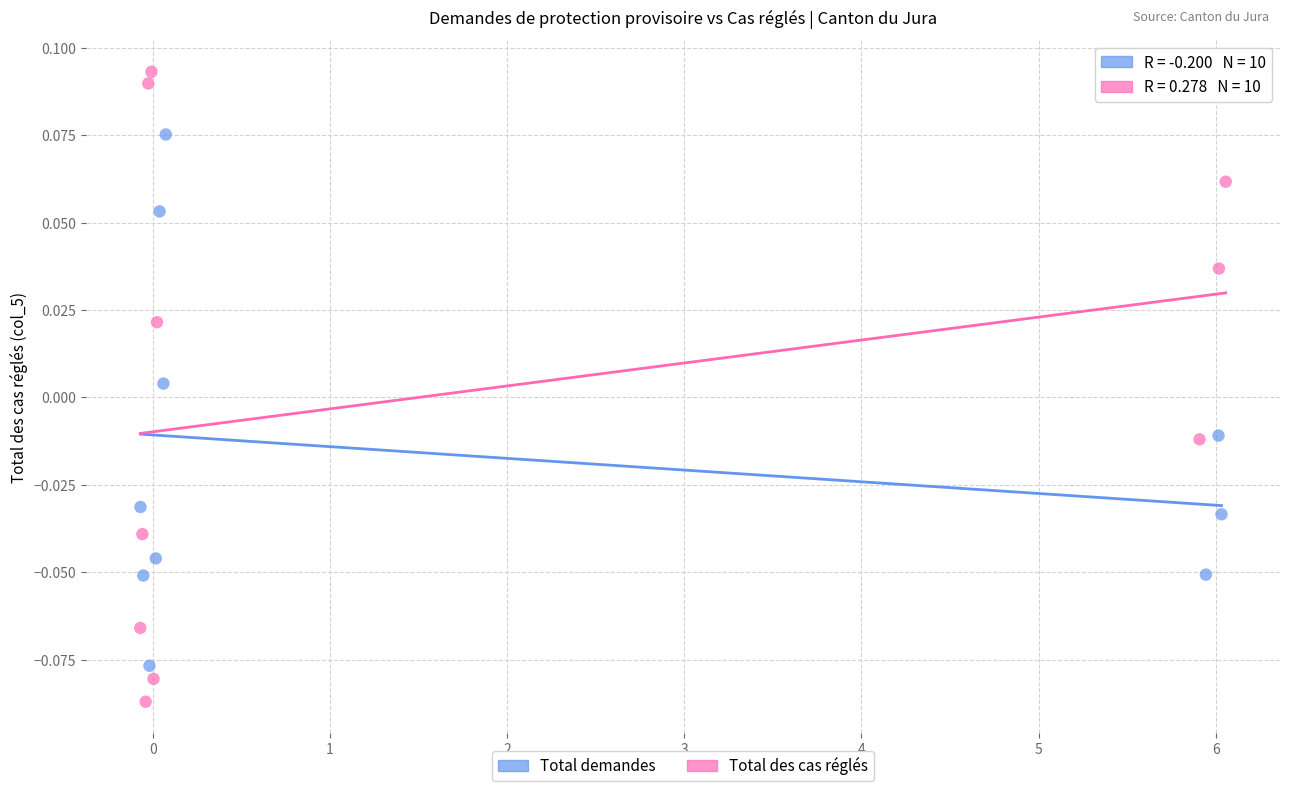

Which series has the widest spread of Y values?

Total des cas réglés